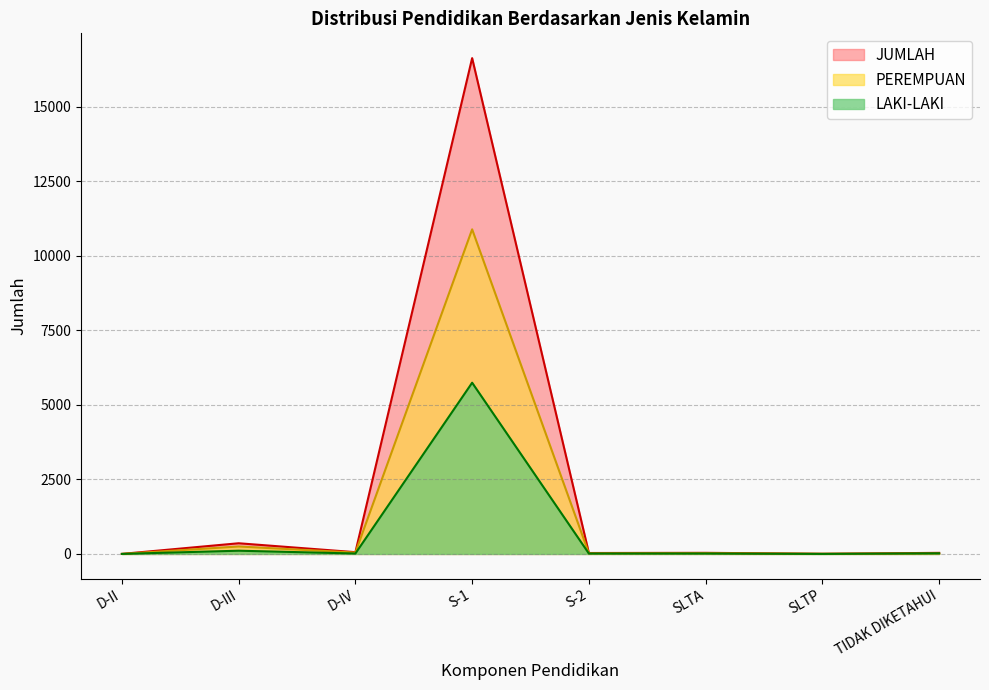

Where is the first local minimum for LAKI-LAKI?

D-IV